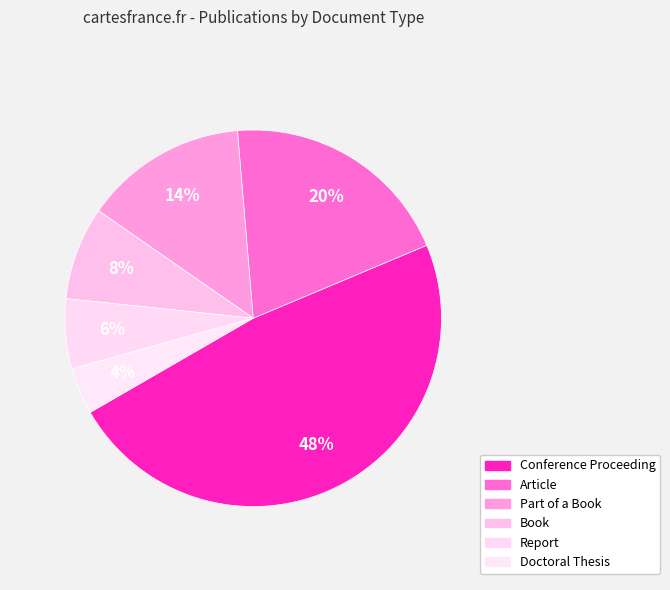

How many slices are in this pie chart?

6